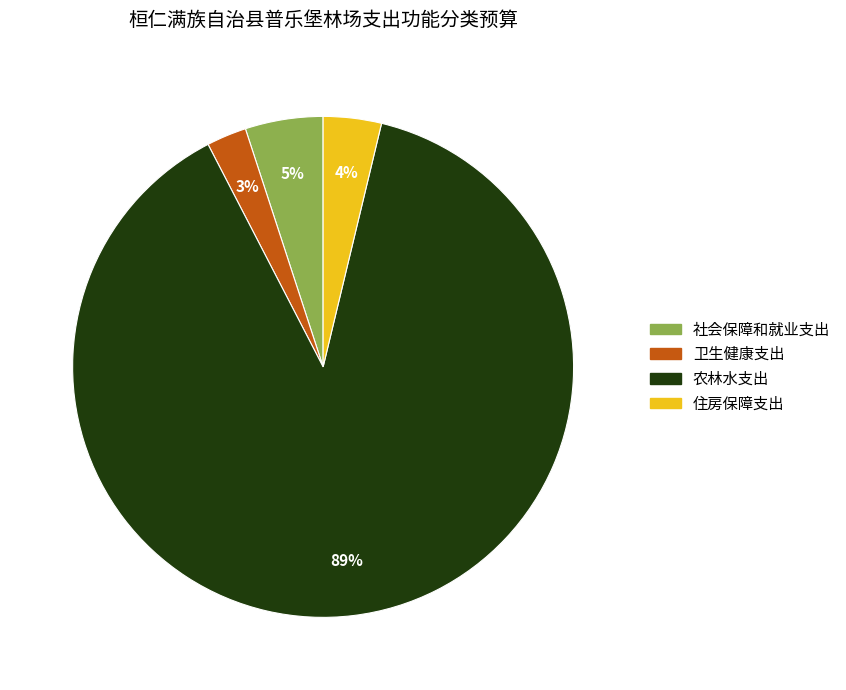

To the nearest percent, what portion does 卫生健康支出 represent?

3%